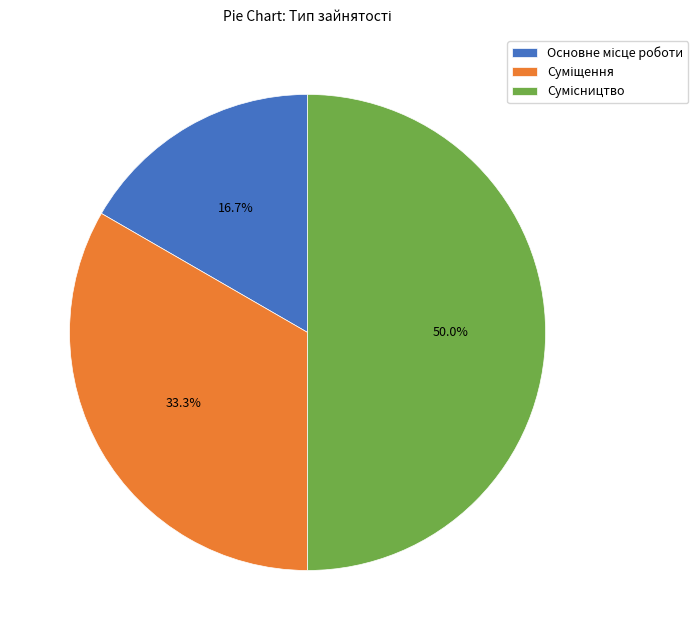

What percentage do Основне місце роботи and Суміщення together represent?

50.0%